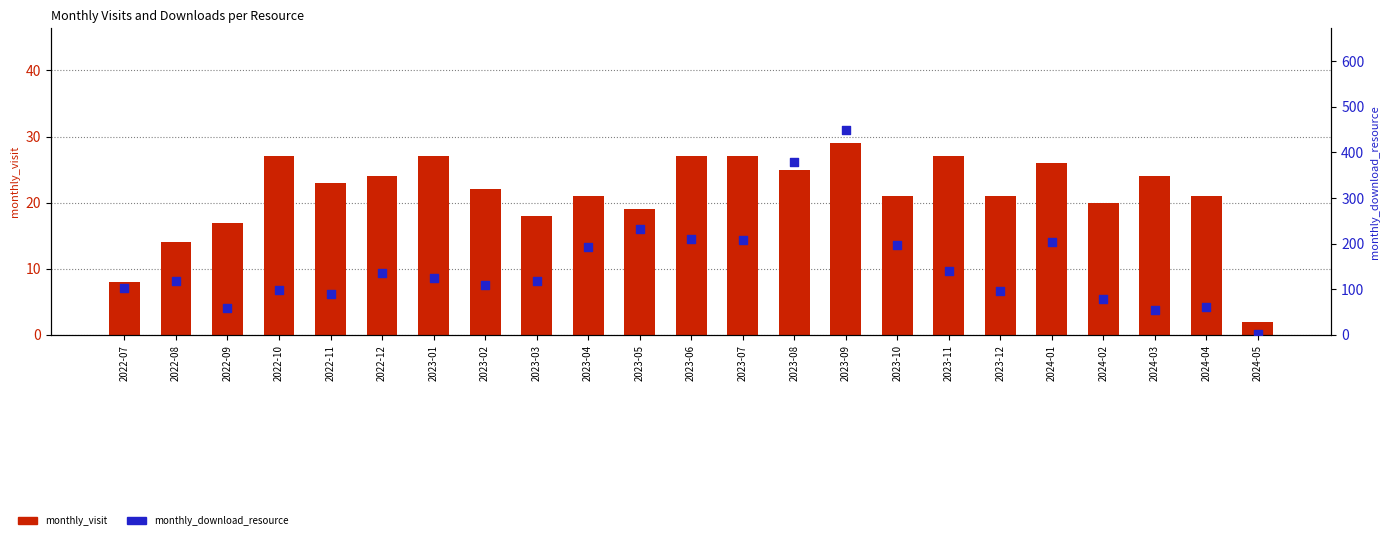

Which series has the widest spread of Y values?

monthly_download_resource